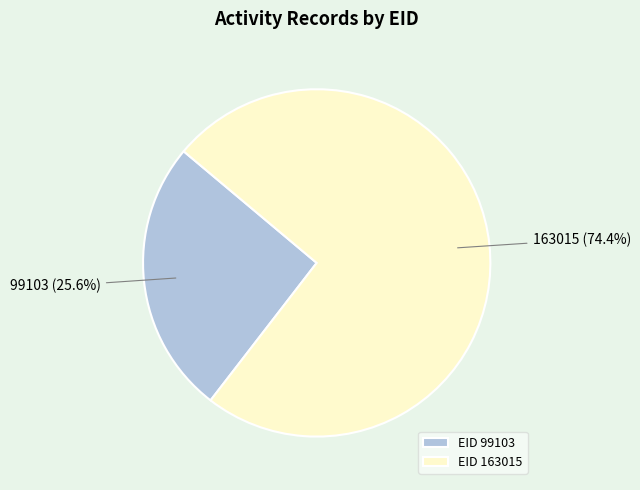

Between 99103 and 163015, which is larger?

163015